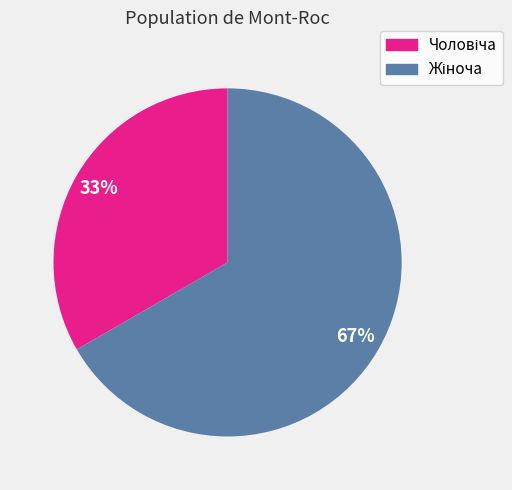

To the nearest percent, what is the average slice percentage?

50%